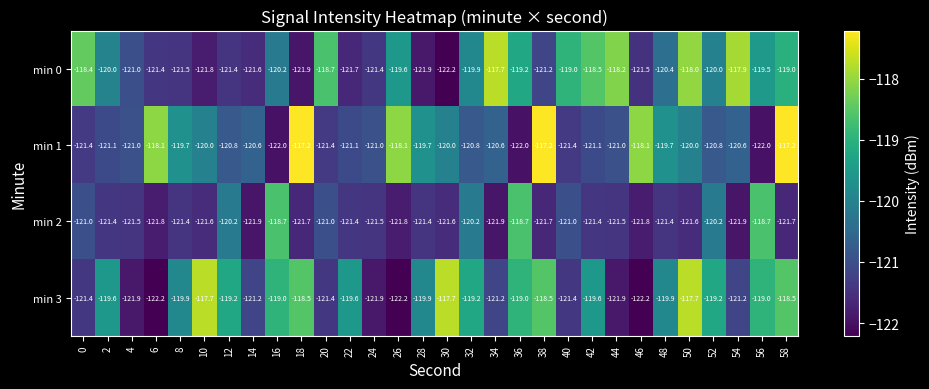

At 8, list the series in order from smallest to largest.

min 0, min 2, min 3, min 1